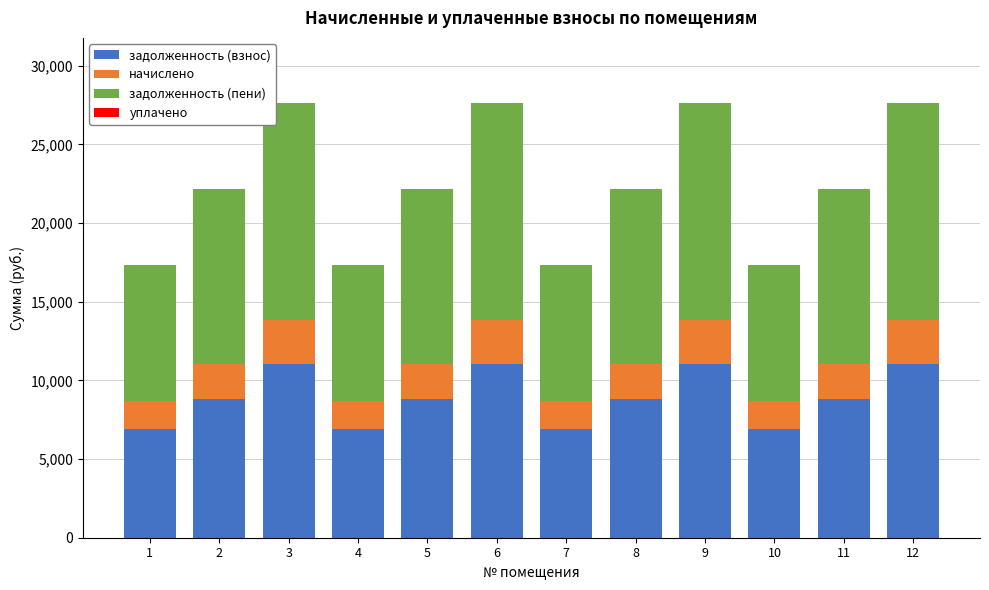

What is the lowest value of the задолженность (взнос) series?

6912.0